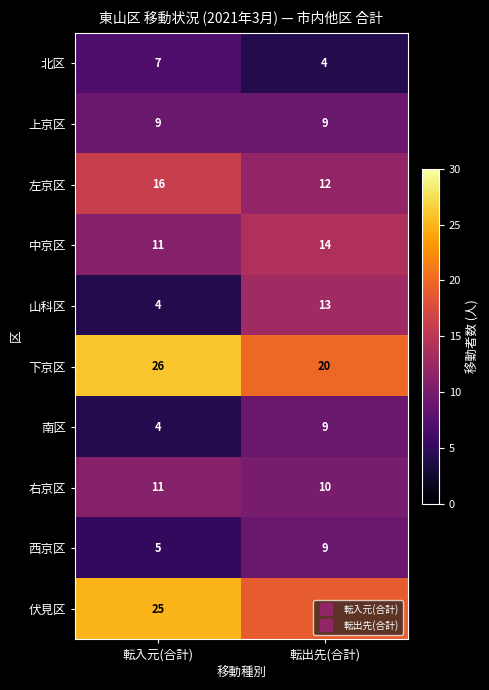

List the labels in order of 下京区 value, largest first.

転入元(合計), 転出先(合計)